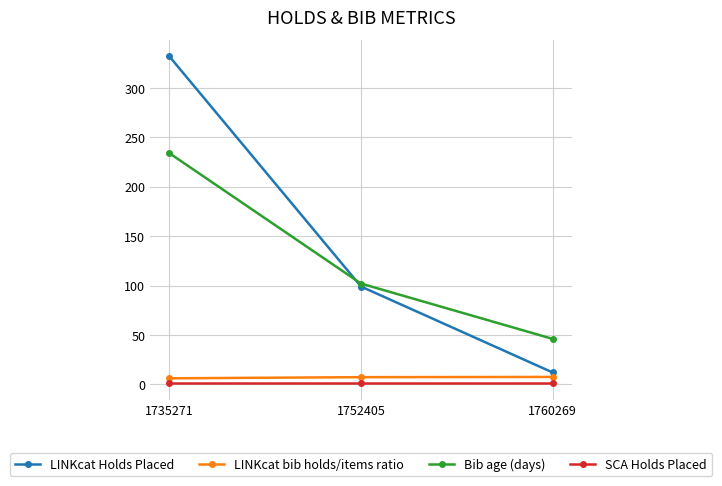

List the series in order of their peak value, highest first.

LINKcat Holds Placed, Bib age (days), LINKcat bib holds/items ratio, SCA Holds Placed